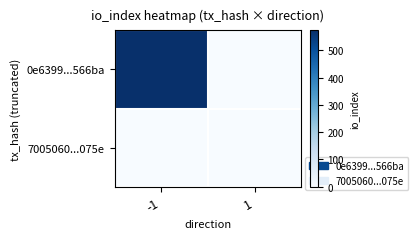

At how many categories does at least one series exceed 433?

1